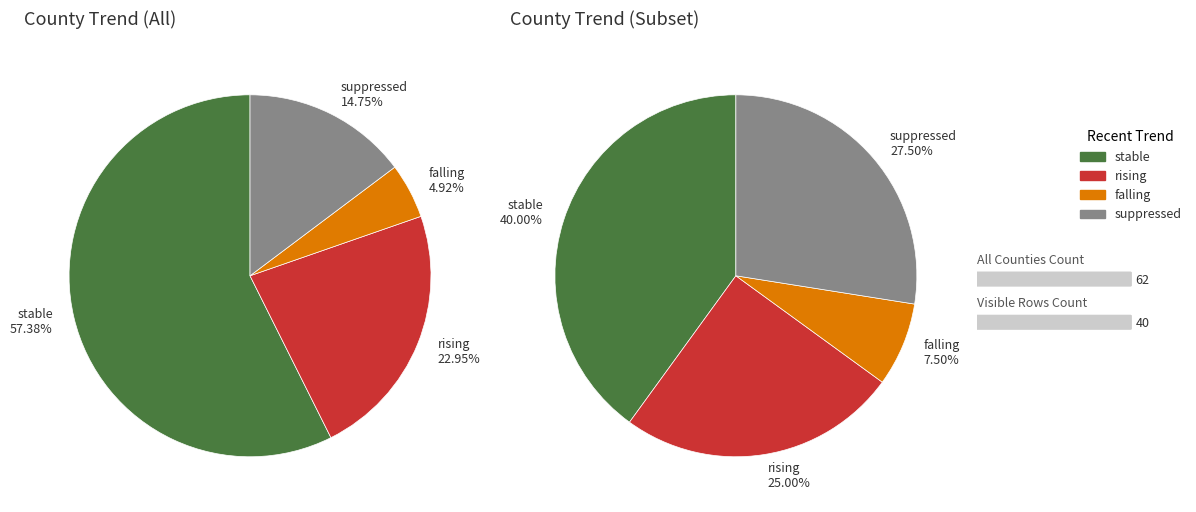

To the nearest percent, what portion does stable represent?

57%